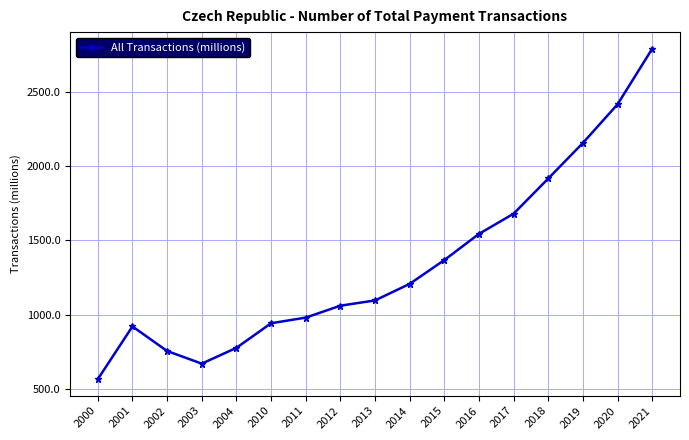

Reading left to right, transcribe all the data shown in this chart.

564.3	920.1	754.3	669.1	775.8	941.6	979.8	1060.1	1095.7	1207.3	1368.0	1544.7	1681.0	1918.6	2158.4	2419.5	2794.5